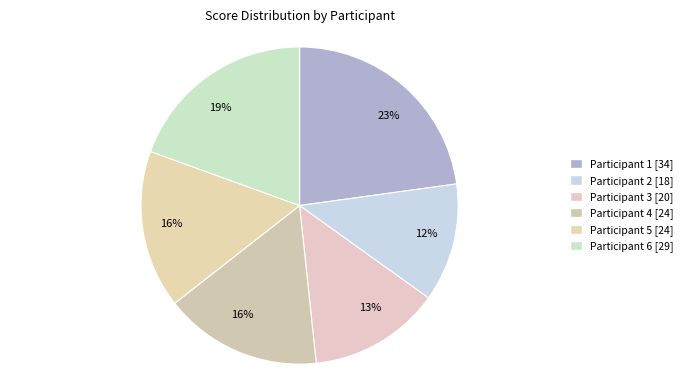

Count the number of slices in the pie.

6